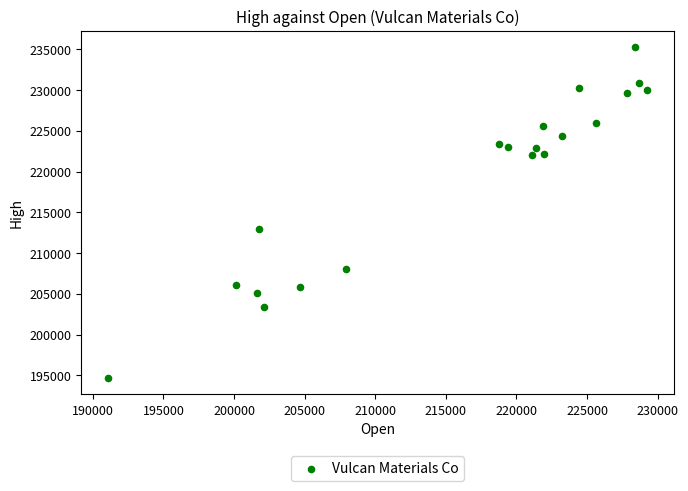

What Y value in the scatter plot is closest to 214956?

213000